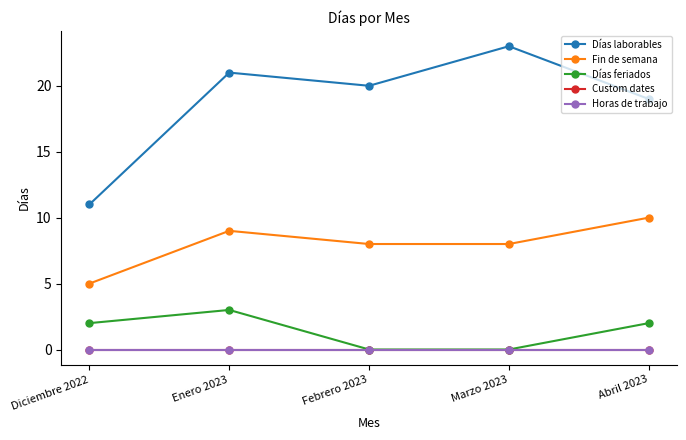

Is this an area chart (filled region under the line)?

No